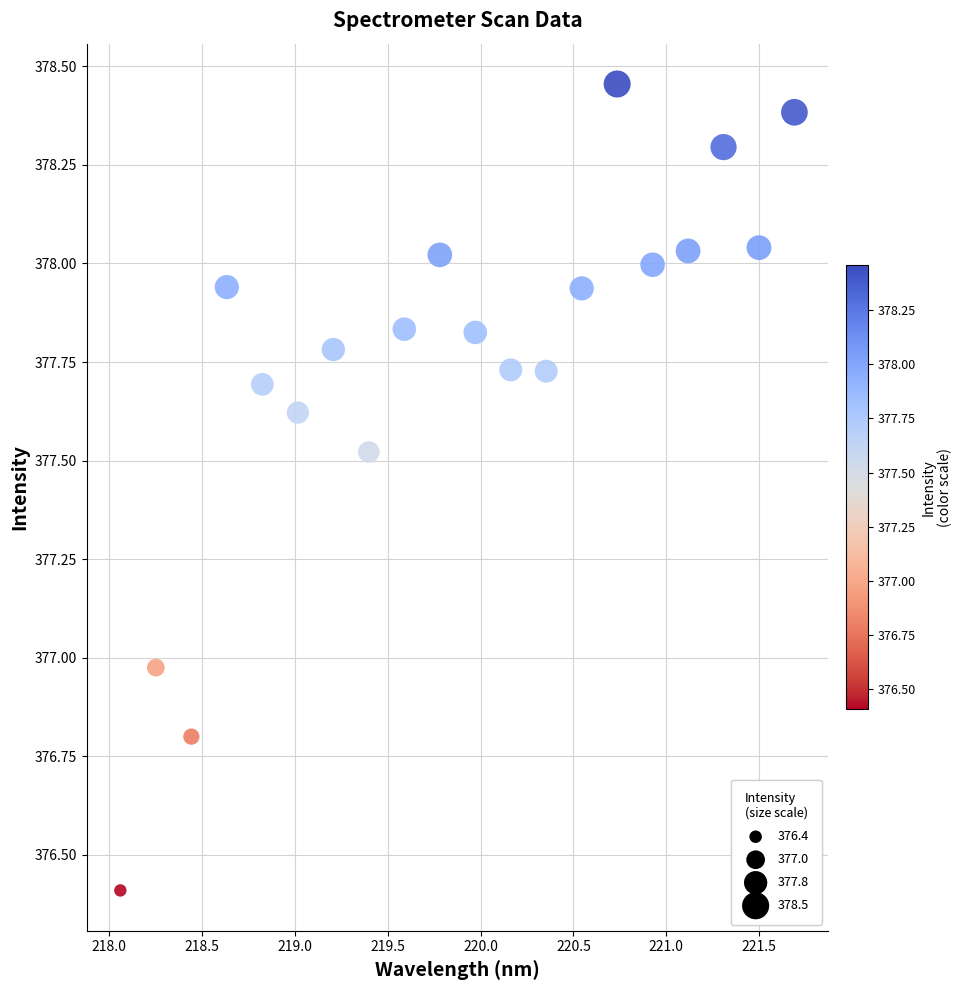

What is the range of X values (max minus min)?

3.6